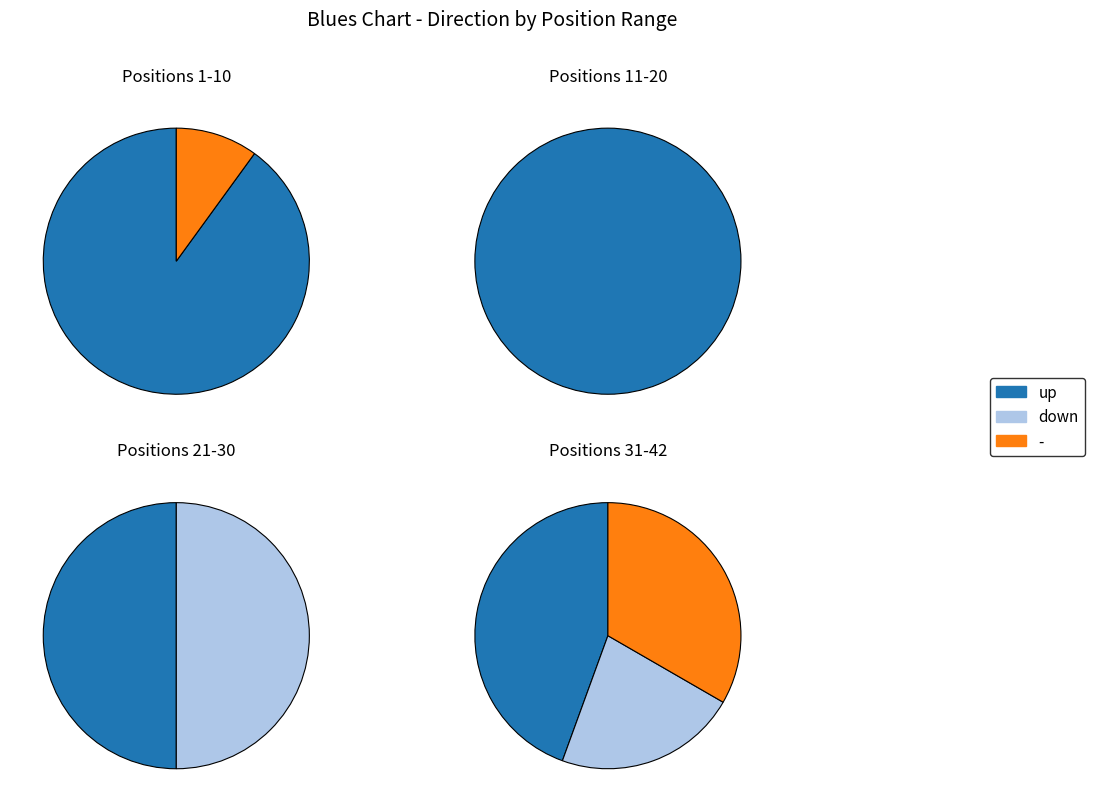

True or false: down accounts for 20% of the total.

True